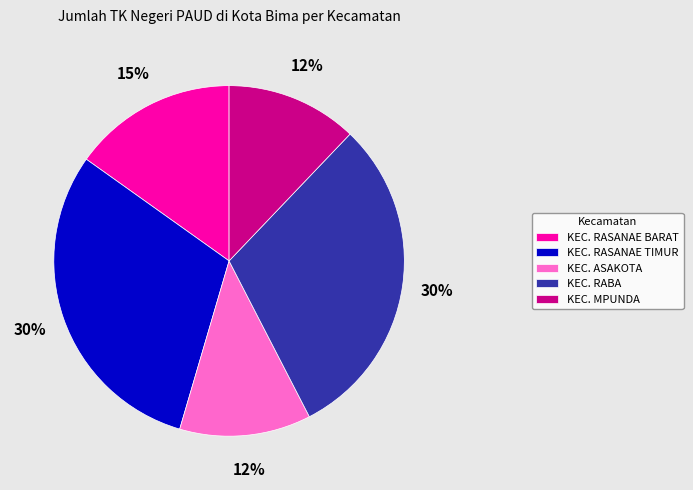

Combined, do KEC. MPUNDA and KEC. RASANAE BARAT account for over 50%?

No